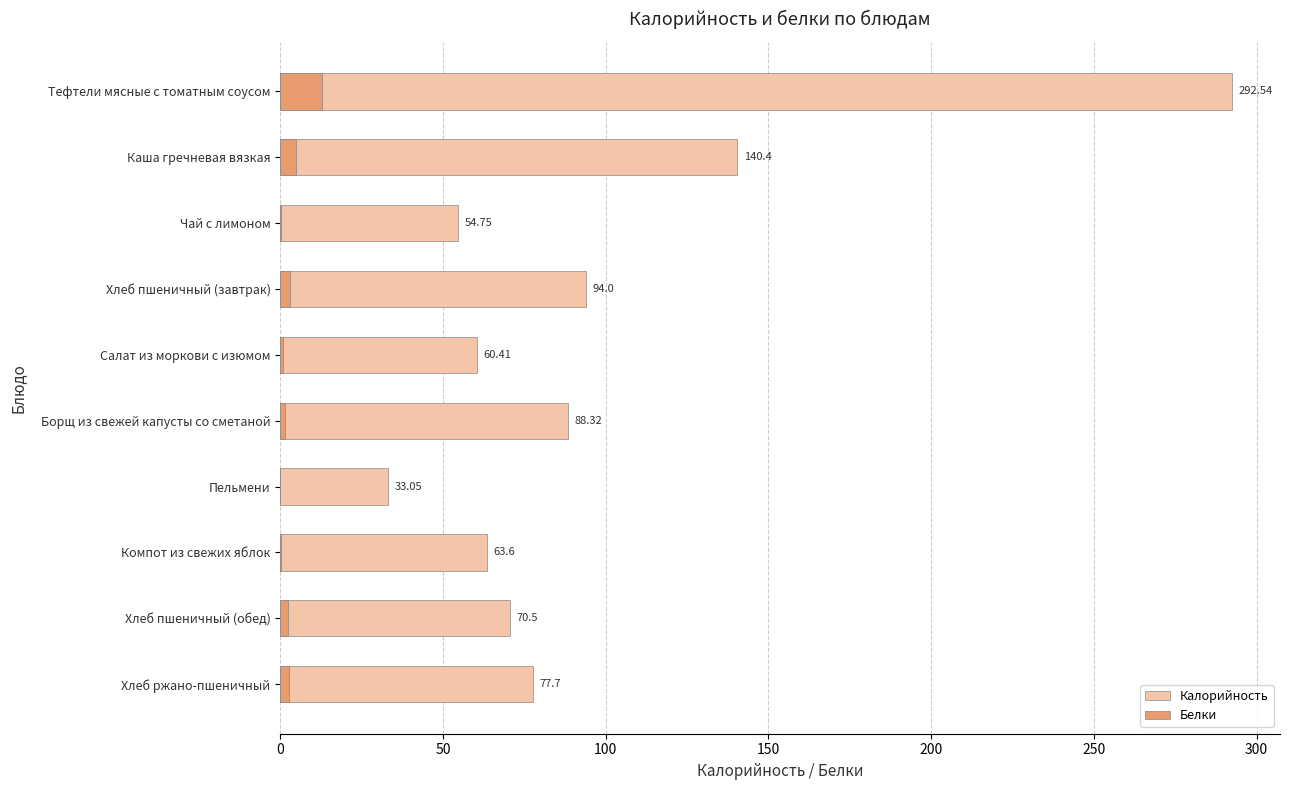

What are all the series names shown in the legend?

Калорийность, Белки